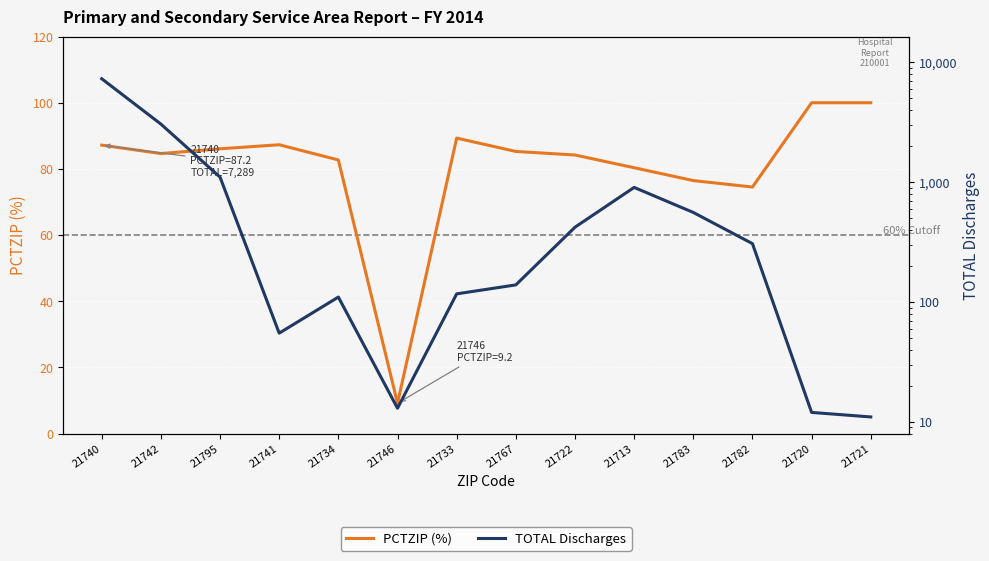

Between 21795 and 21722, which series saw the biggest shift?

TOTAL Discharges